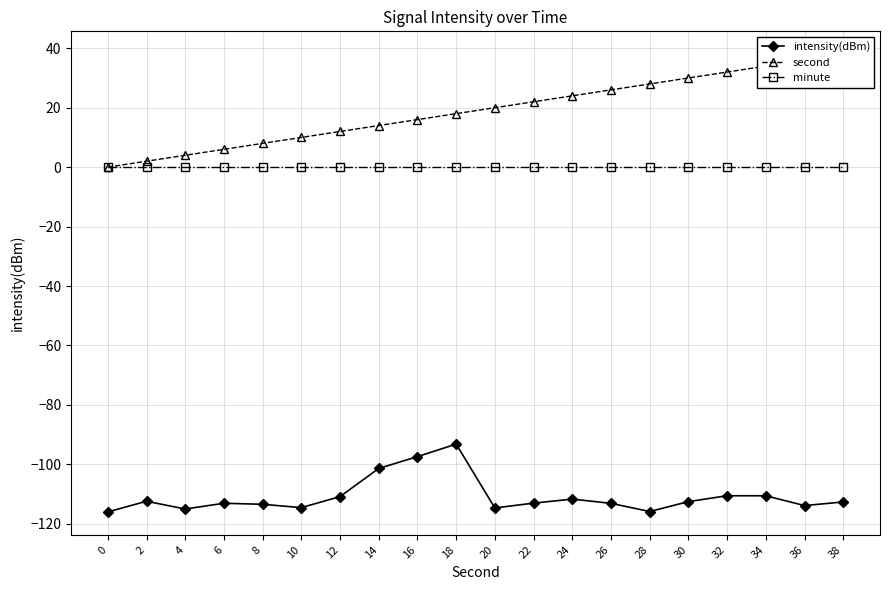

What are all the series names shown in the legend?

intensity(dBm), second, minute